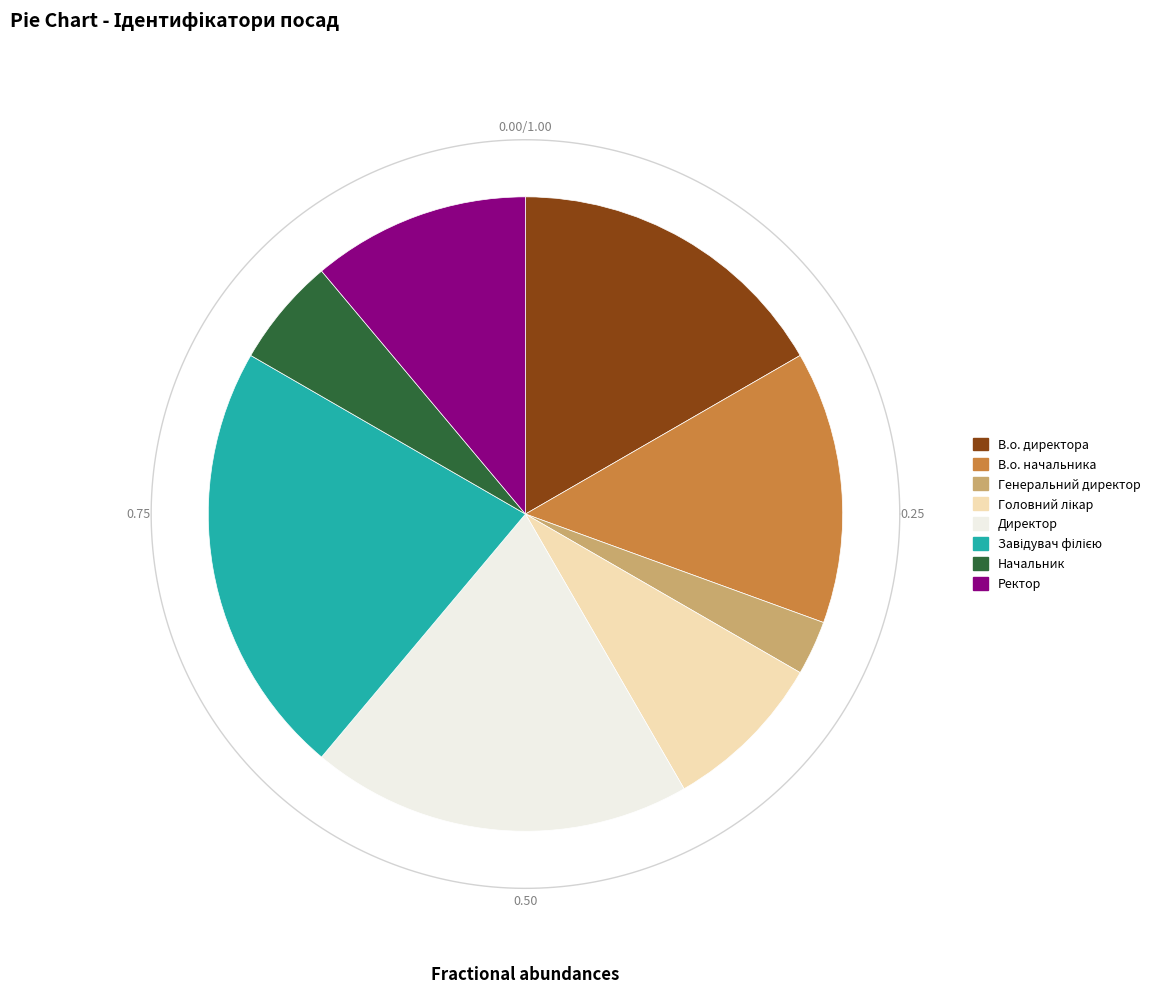

True or false: В.о. начальника accounts for 5% of the total.

False